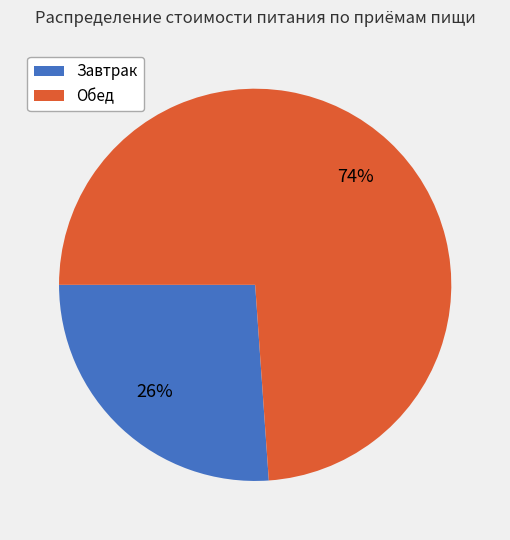

True or false: Обед accounts for 83% of the total.

False